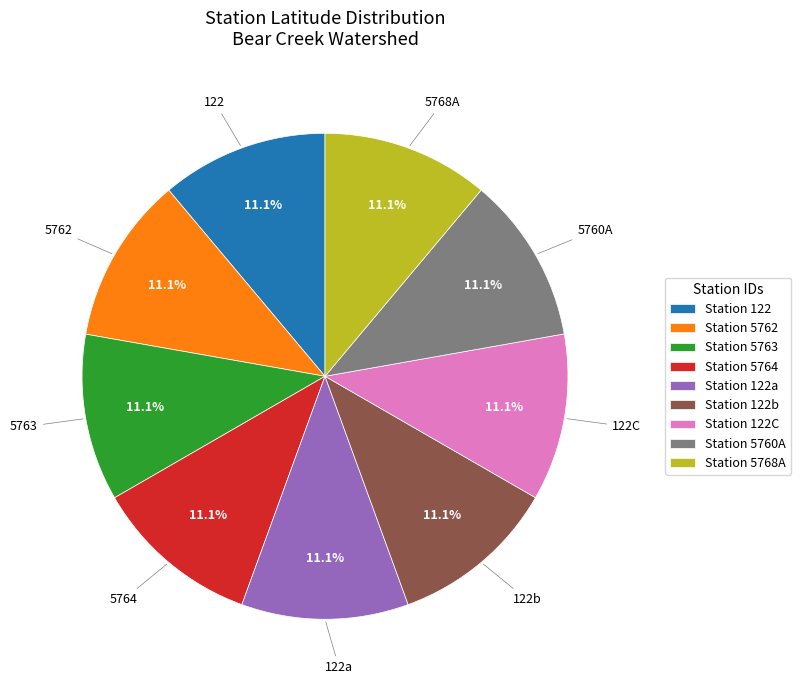

What percentage is the 5762 slice, to the nearest percent?

11%